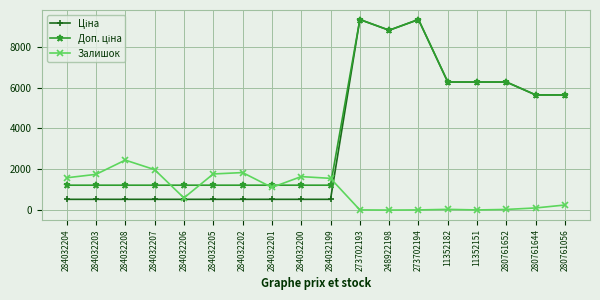

What is the label of the 12th point from the left?

248922198